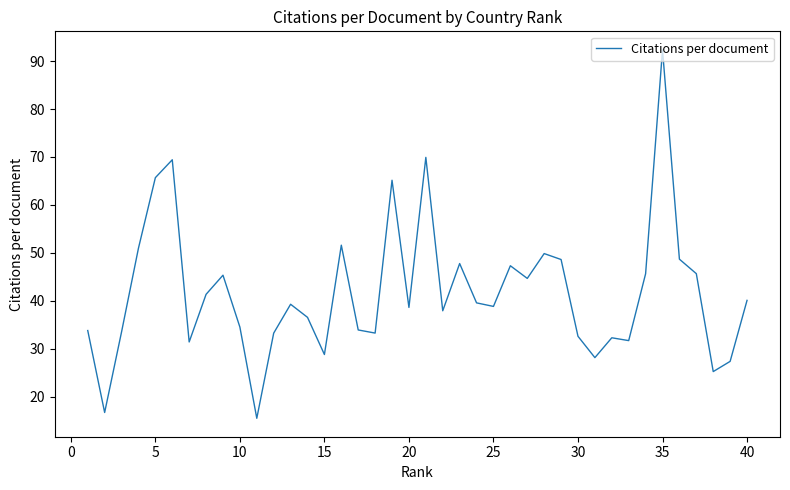

What is the smallest value displayed?

15.5